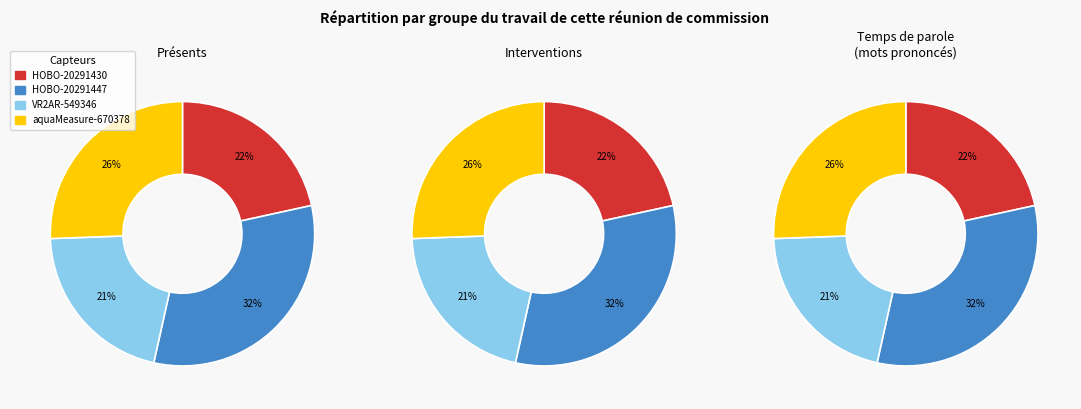

What percentage is the HOBO-20291430 slice, to the nearest percent?

22%